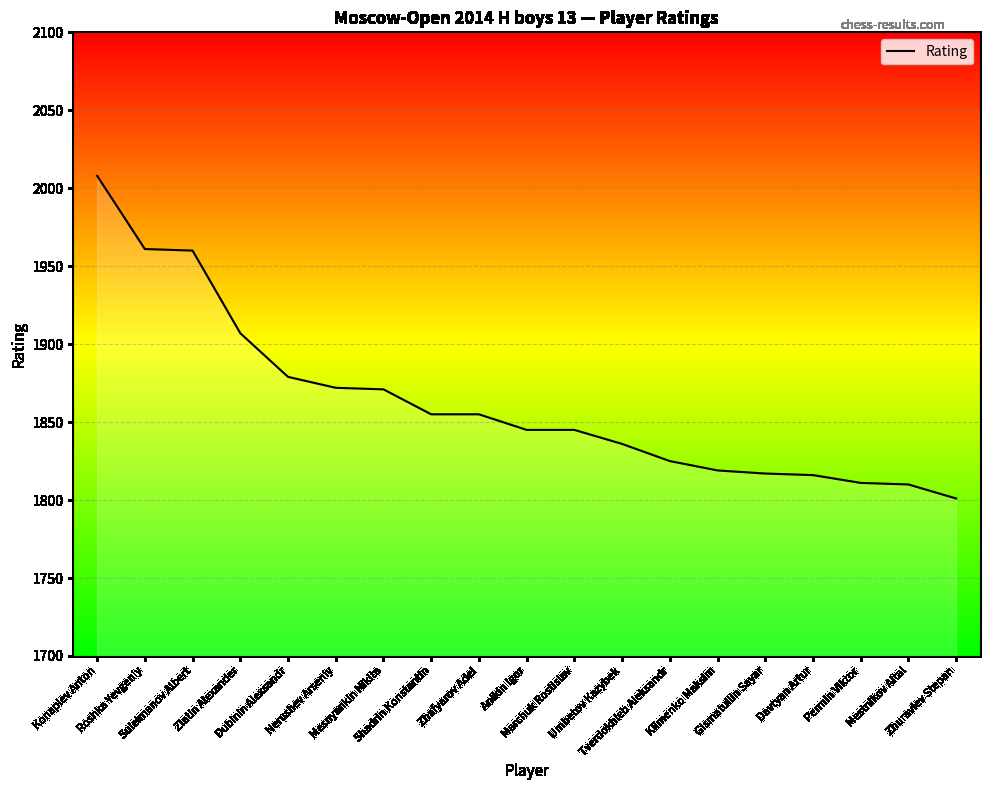

At which label is the value closest to 1904?

Zlatin Alexander